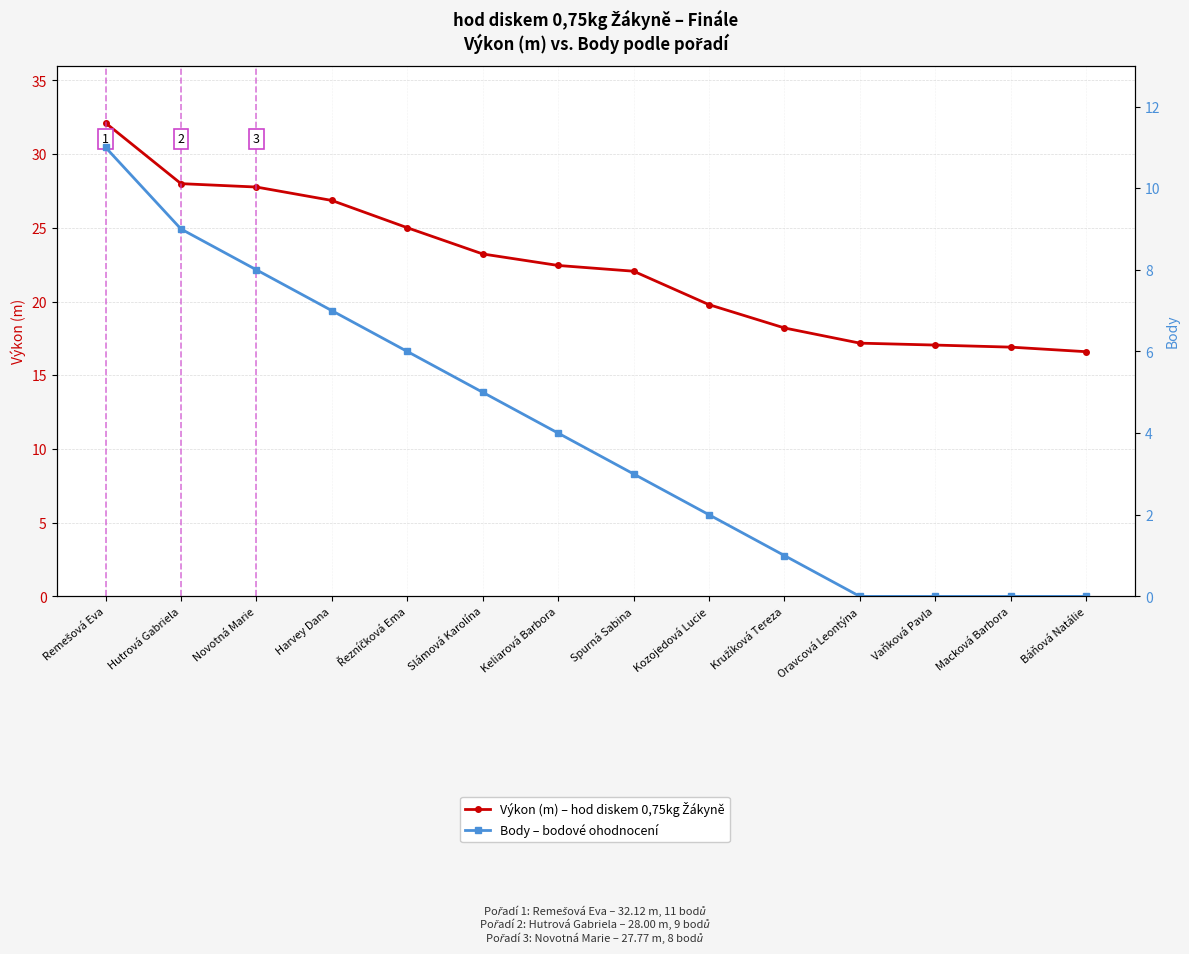

How many lines are shown in the chart?

2